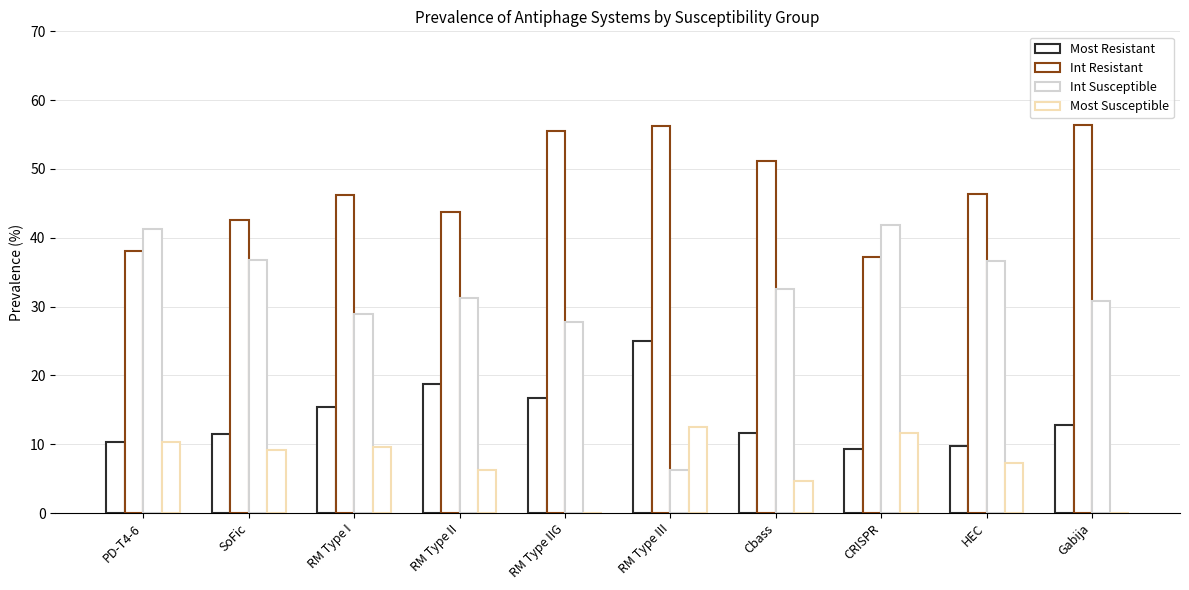

Are the bars horizontal?

No